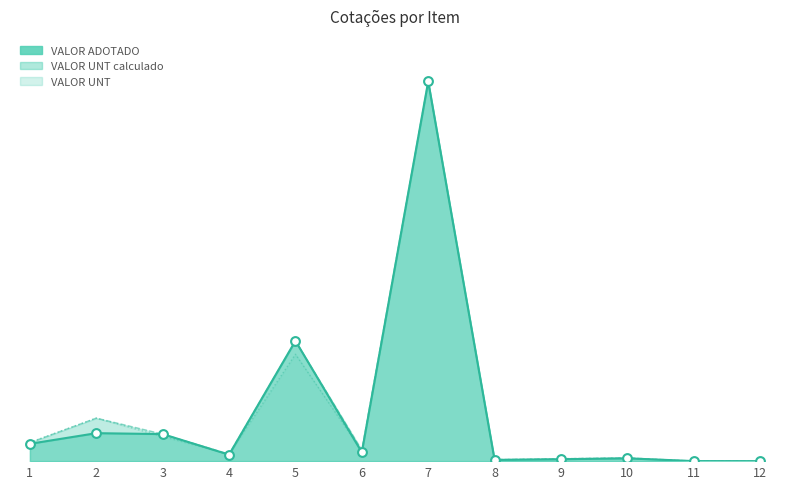

At how many categories does at least one series exceed 2021581?

1